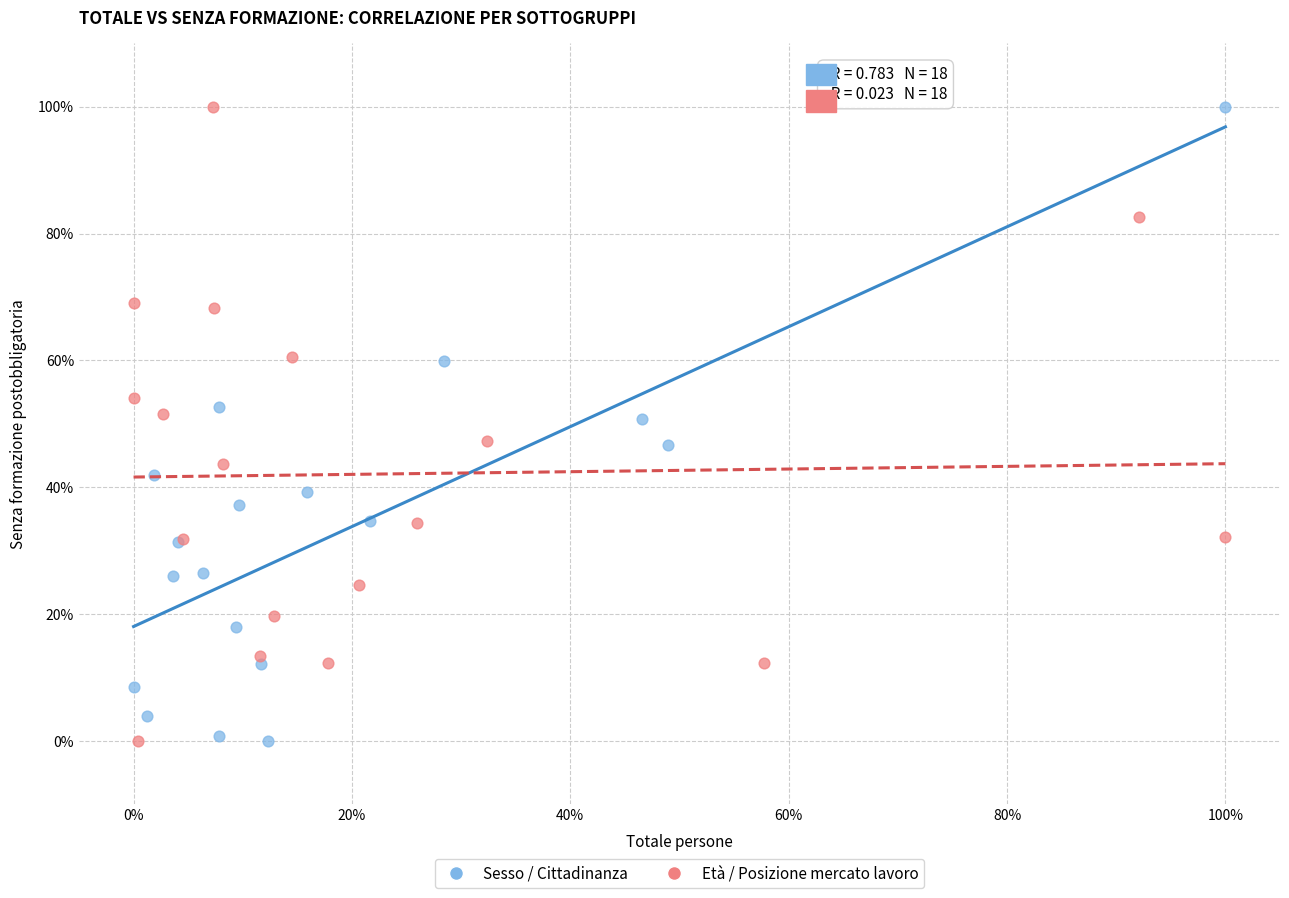

What are all the series names shown in the legend?

Sesso / Cittadinanza, Età / Posizione mercato lavoro